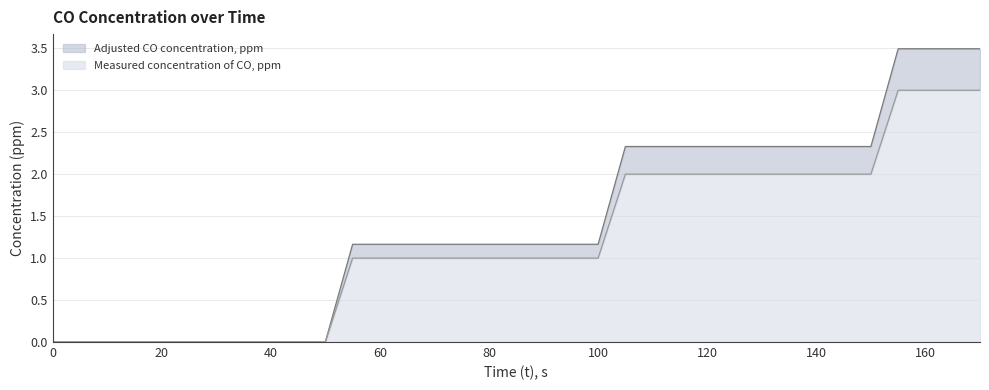

How many positive values does the Measured concentration of CO, ppm series have?

24